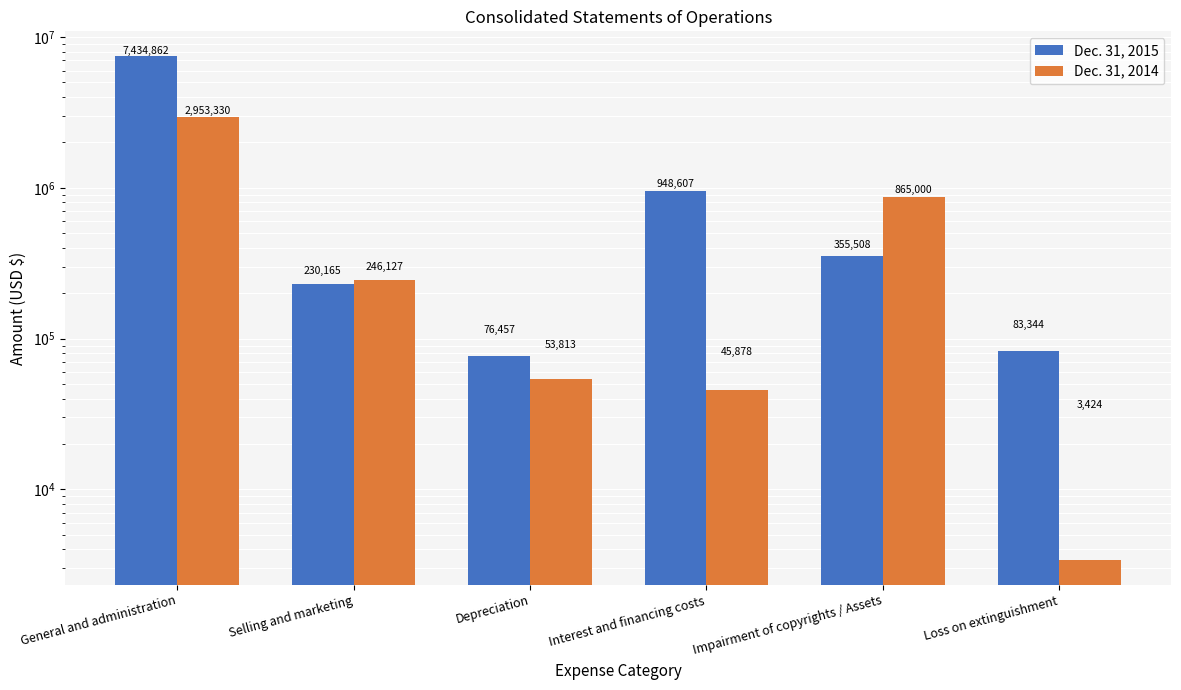

At which label does Dec. 31, 2015 first exceed 355508?

General and administration